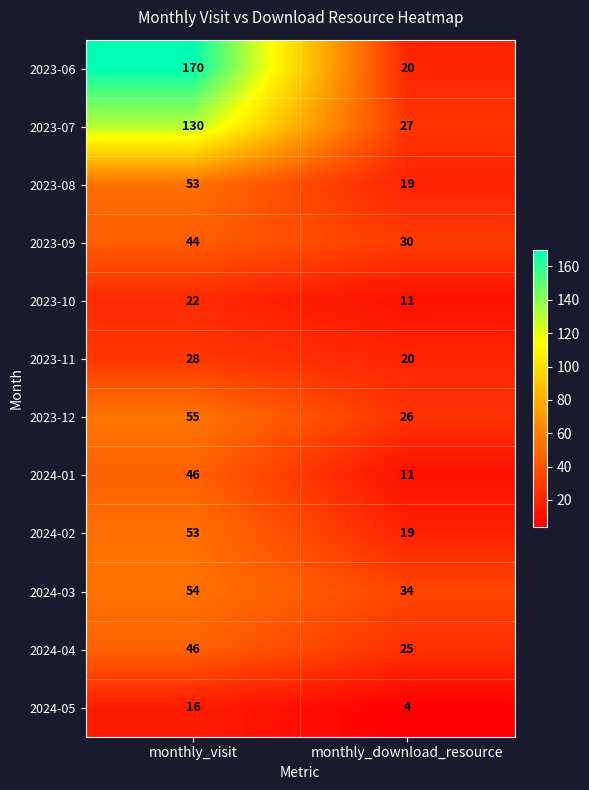

Which label corresponds to the largest value in the chart?

monthly_visit